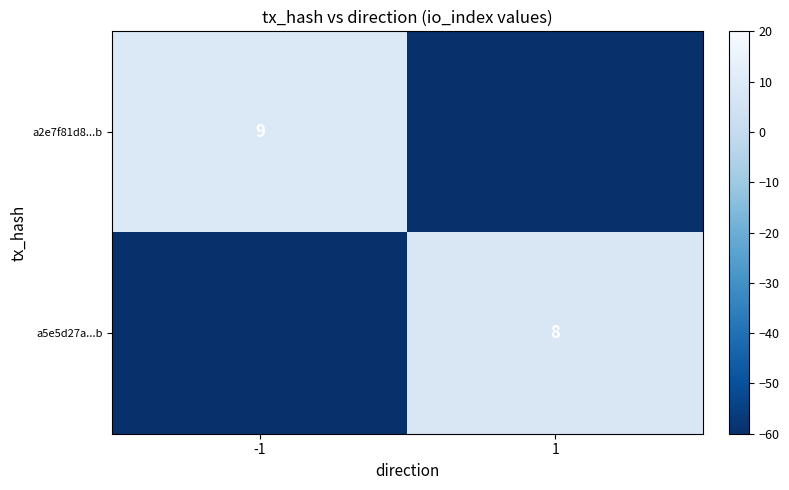

True or false: a5e5d27a...b has a value of 8 at 1.

True